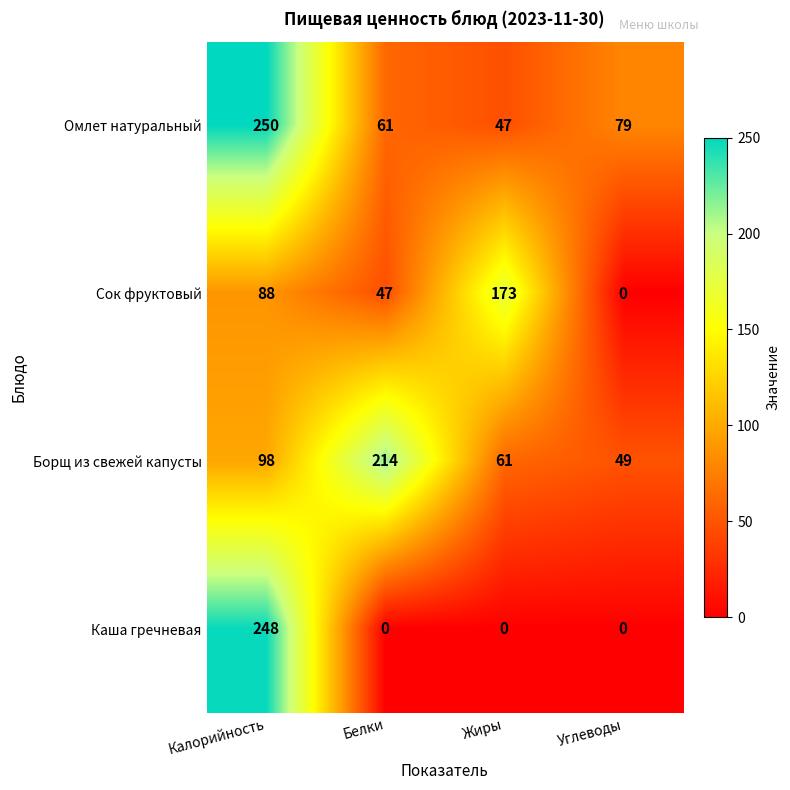

Which series has the largest total across all categories?

Омлет натуральный